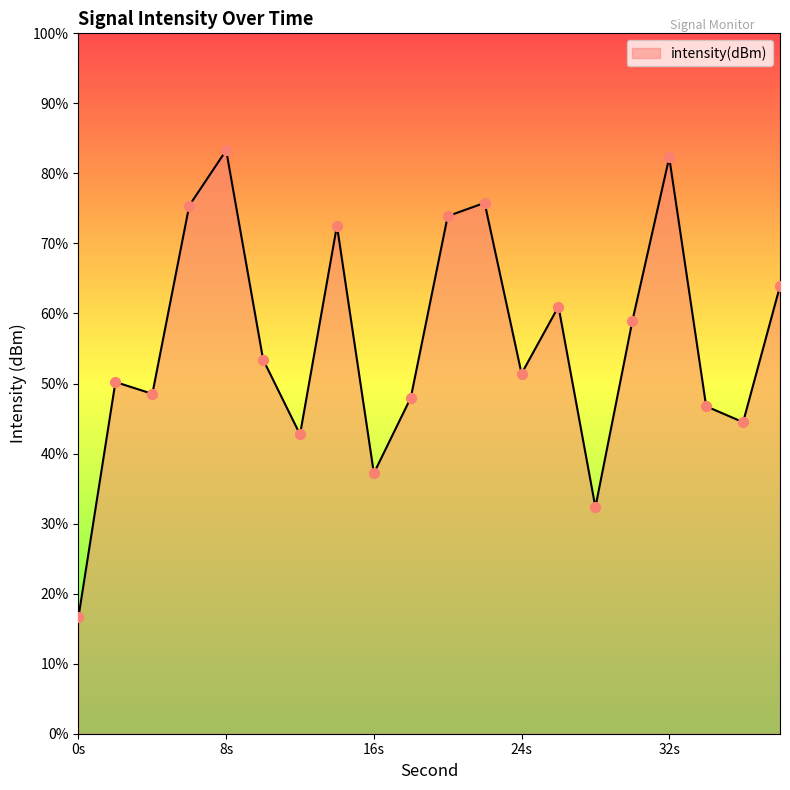

Which has a higher value, 0 or 20?

20